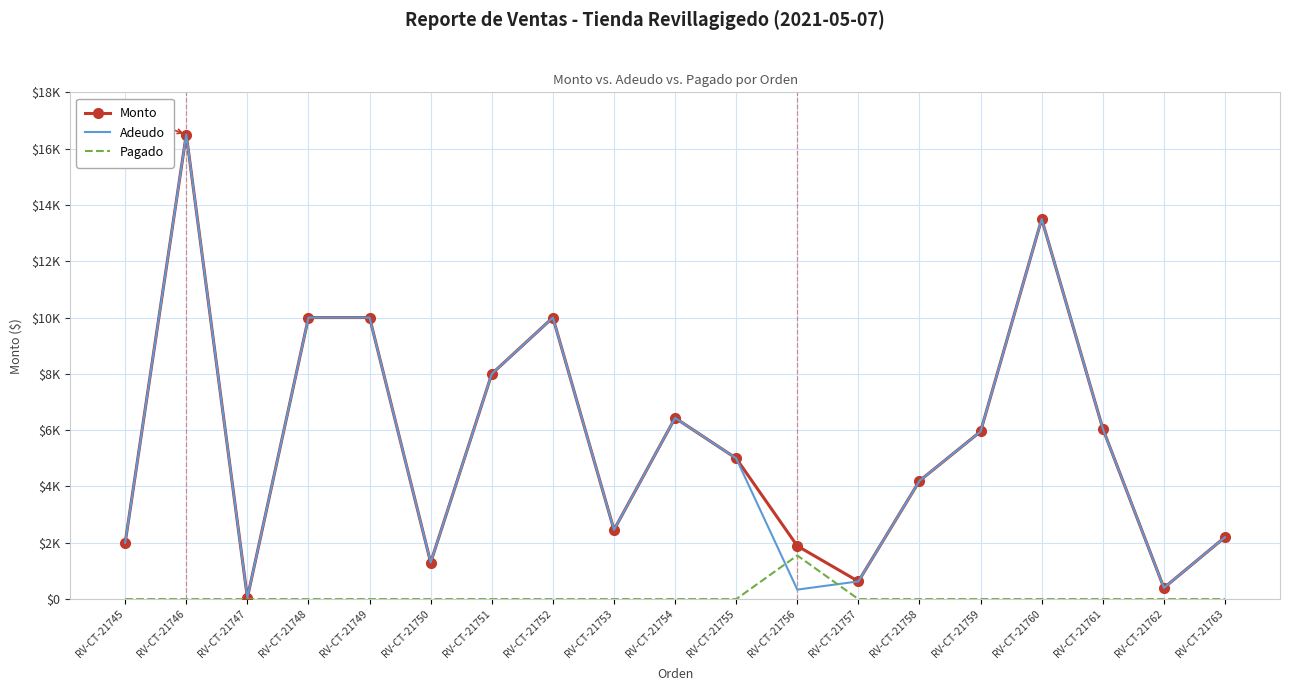

Which label corresponds to the smallest value in the chart?

RV-CT-21745